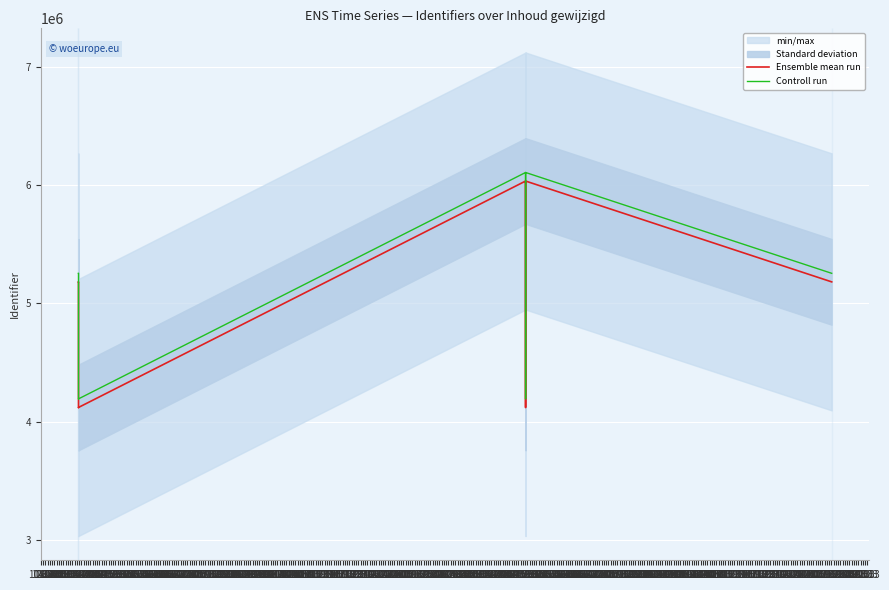

At which label does Controll run reach its minimum?

30.03